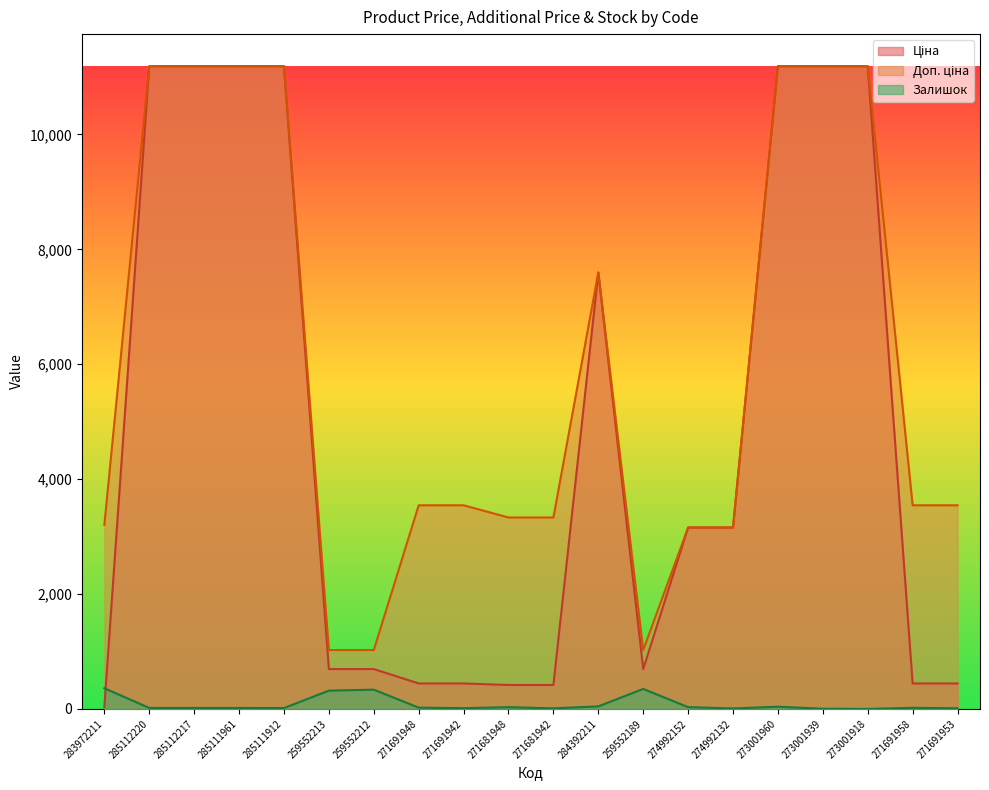

What is the total value across all series at 259552212?

2053.3